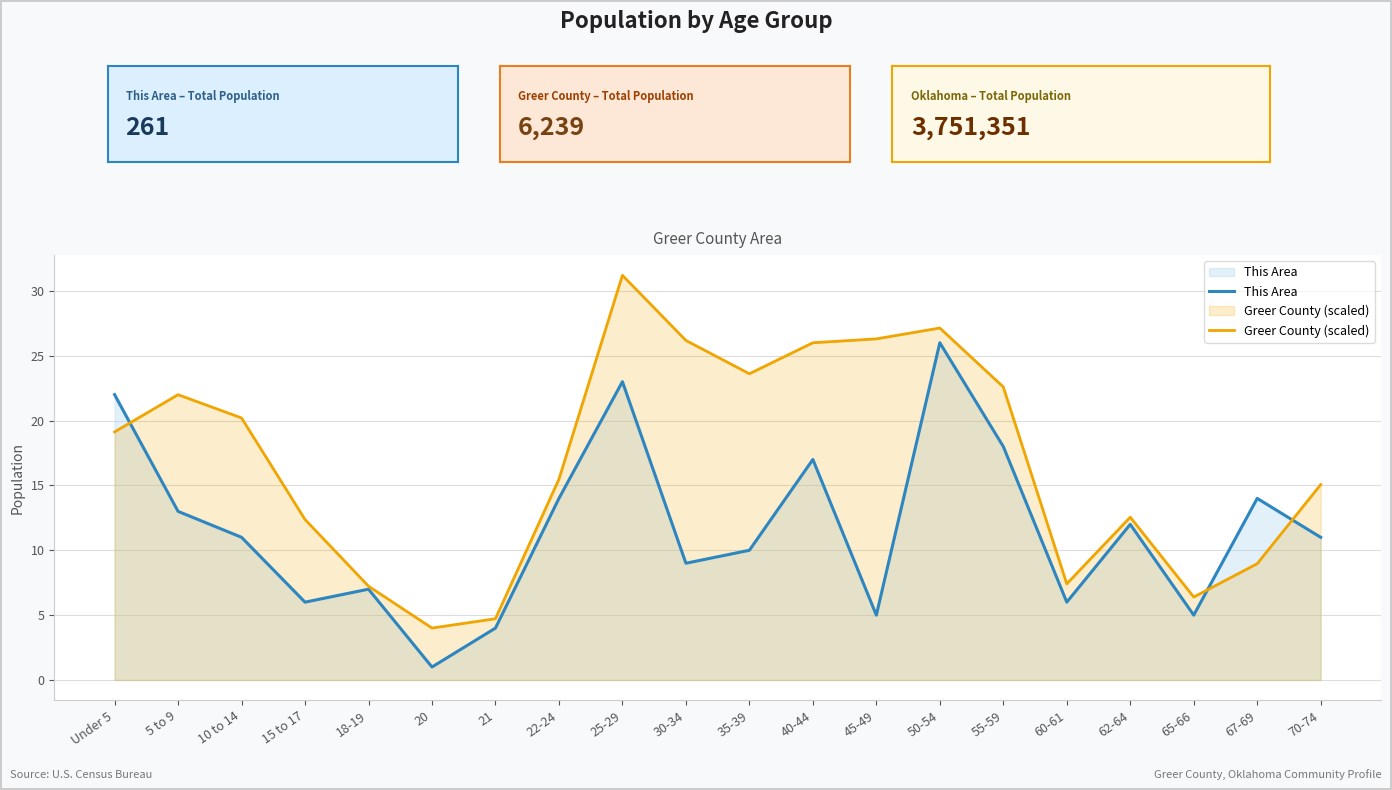

True or false: This Area has a value of 7.0 at 18-19.

True